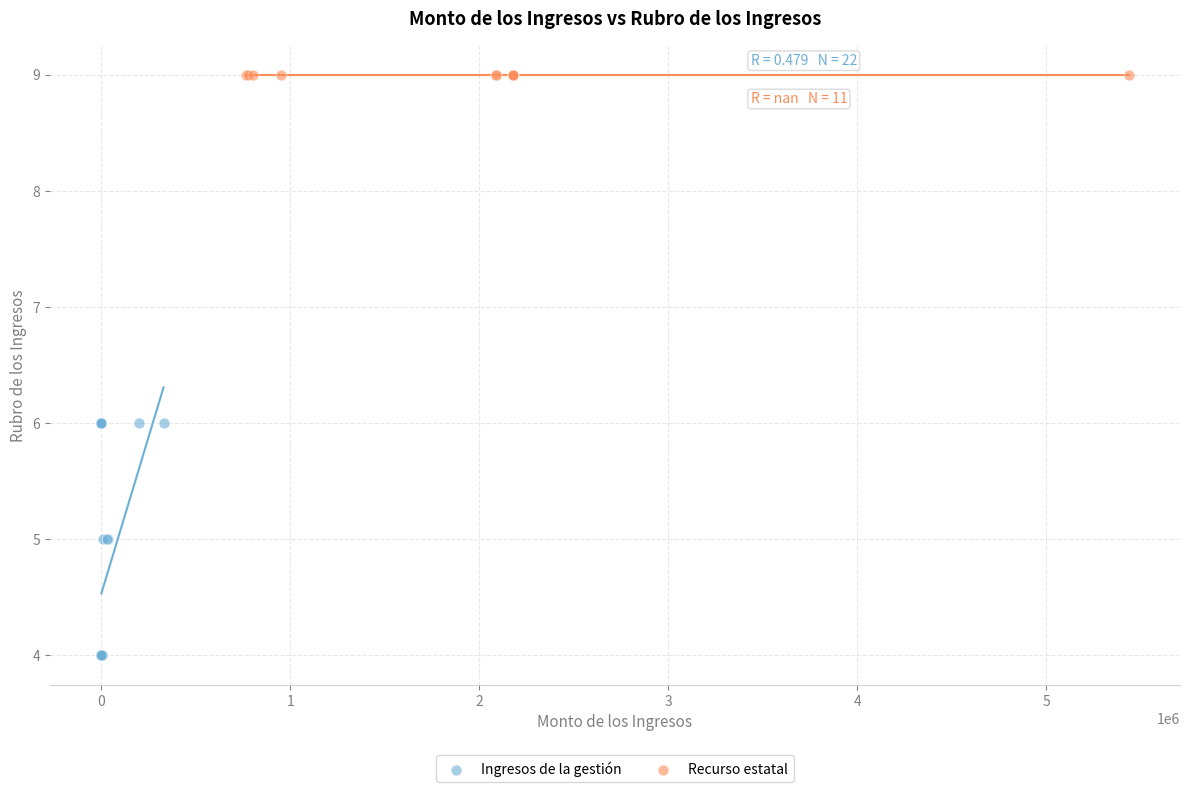

Which series reaches the maximum Y coordinate?

Recurso estatal